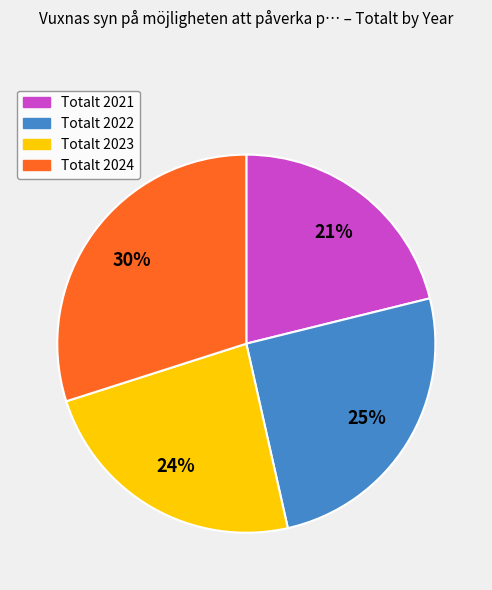

To the nearest percent, what percentage of the pie is Totalt 2021?

21%